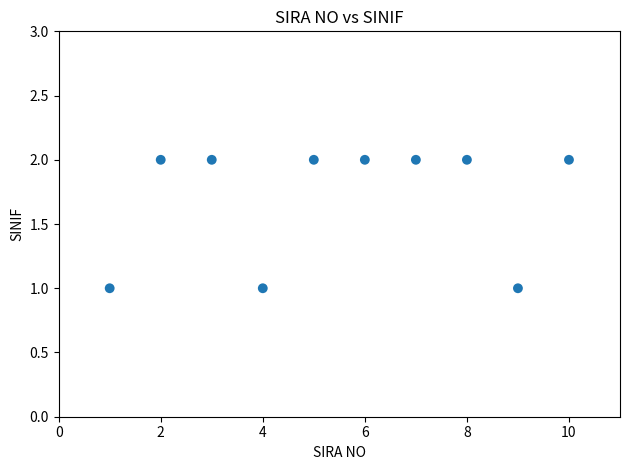

What is the average X value?

6